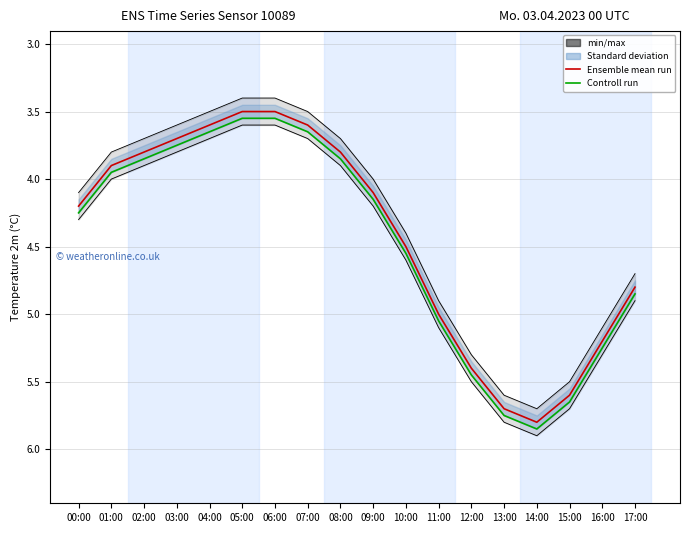

Rank the series by their maximum value, from highest to lowest.

Controll run, Ensemble mean run